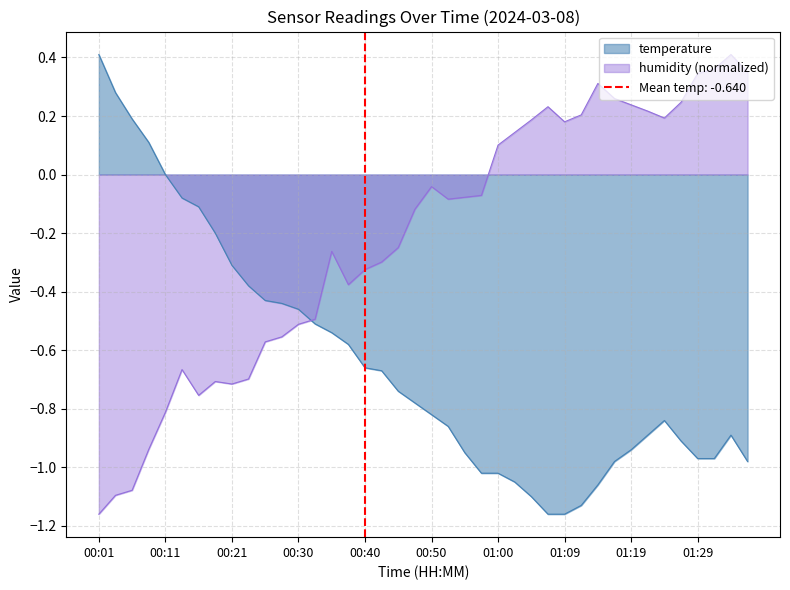

Is it true that humidity equals -0.4 at 00:18?

False